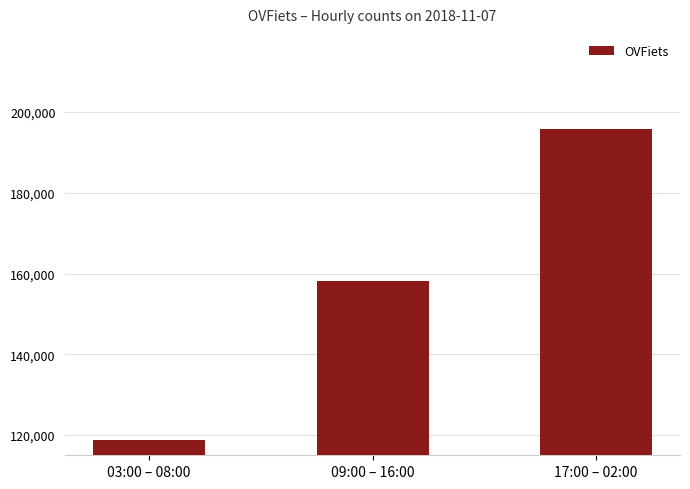

Is it true that the value at 17:00 – 02:00 is 82981?

False